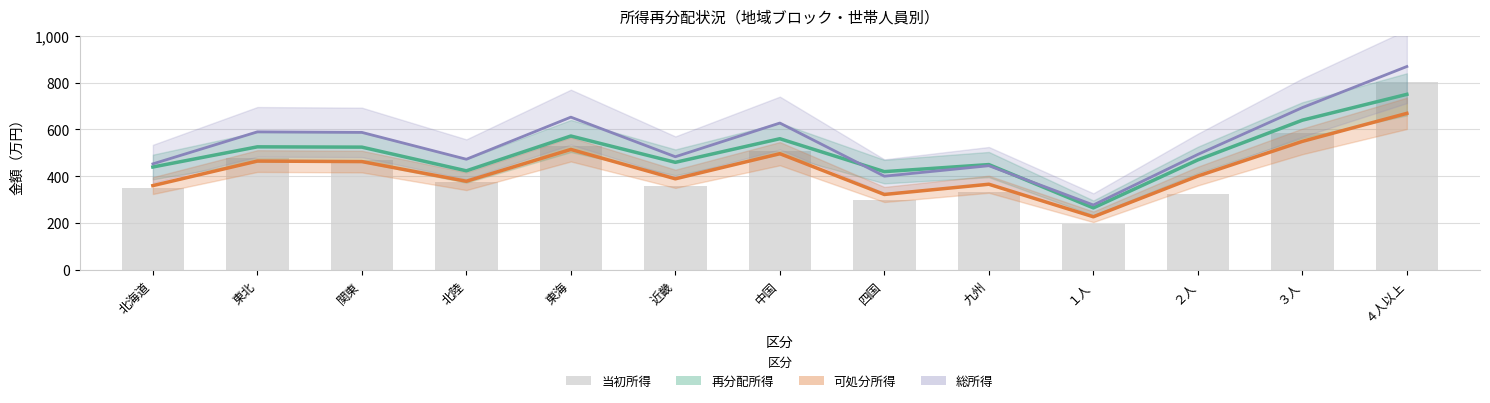

What is the approximate value at 四国?

299.9